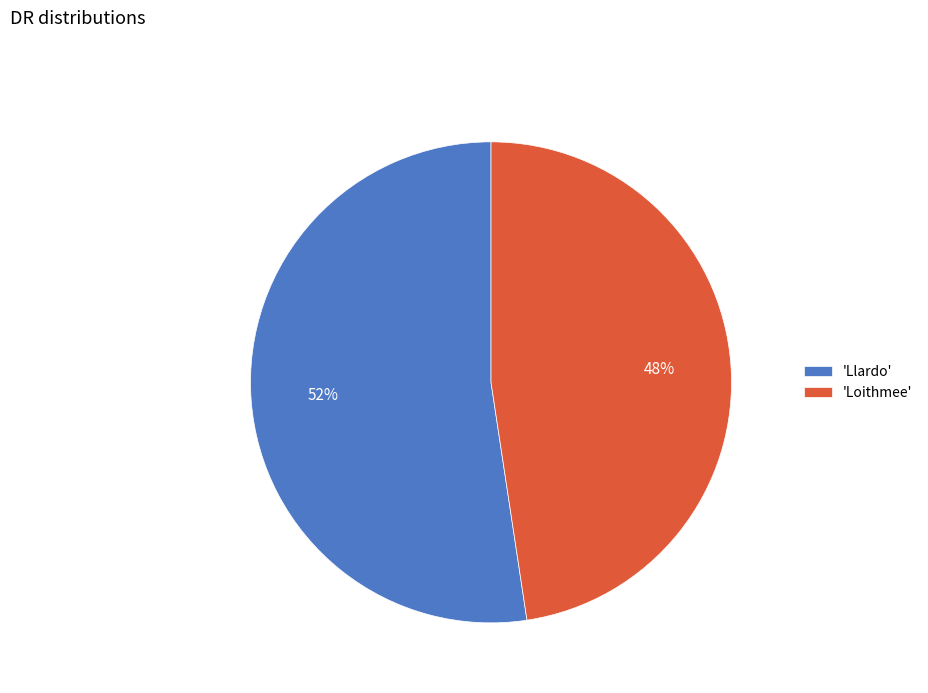

To the nearest percent, what percentage of the pie is 'Llardo'?

52%